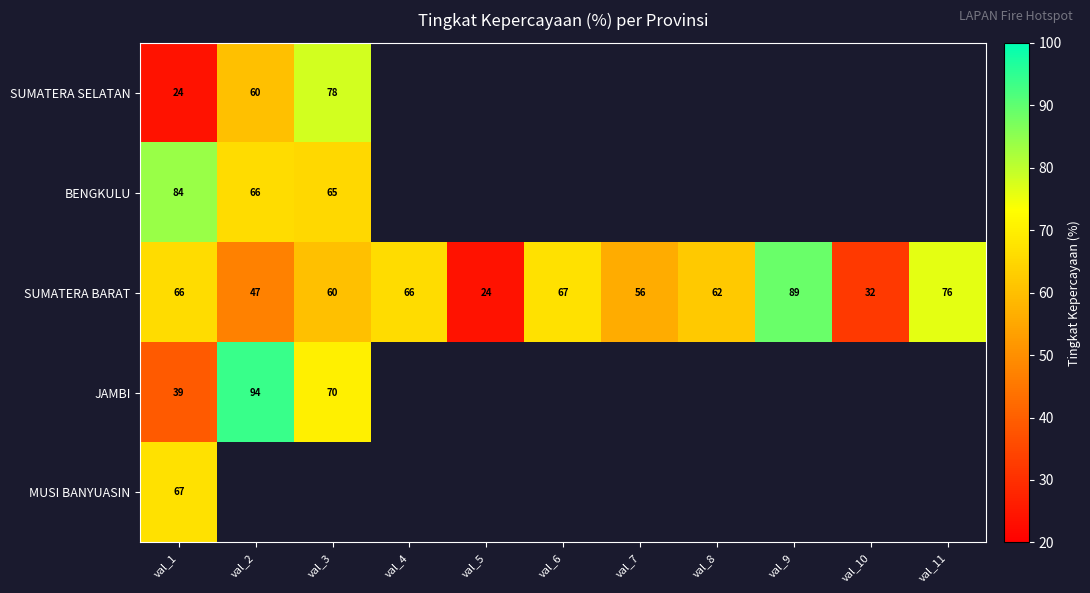

How many categories are shown in the chart?

11